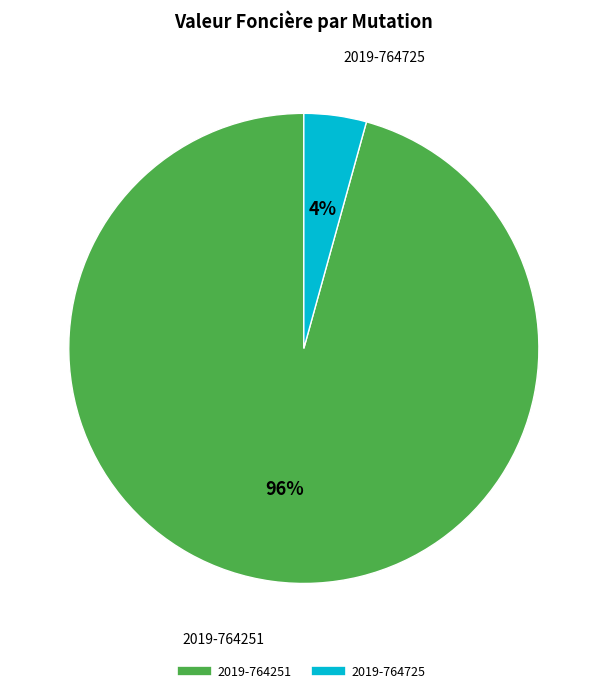

Which has a higher value, 2019-764251 or 2019-764725?

2019-764251